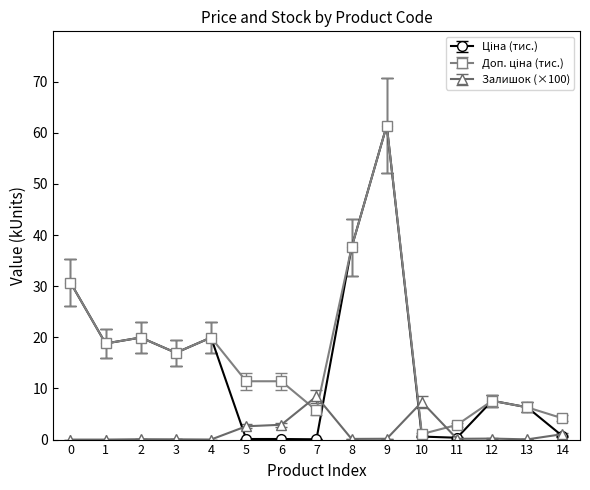

What is the maximum value shown in the chart?

61.4